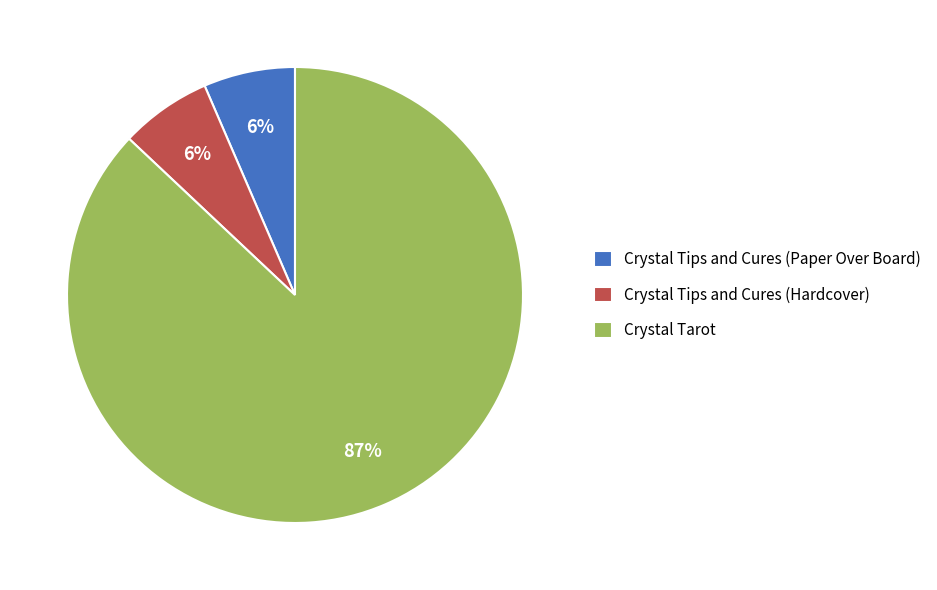

Is it true that Crystal Tips and Cures (Hardcover) is 6% of the pie?

True